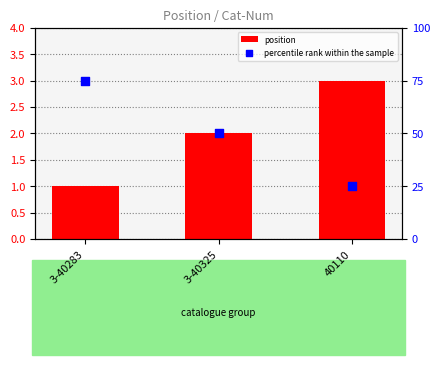

Which series reaches the minimum Y coordinate?

position